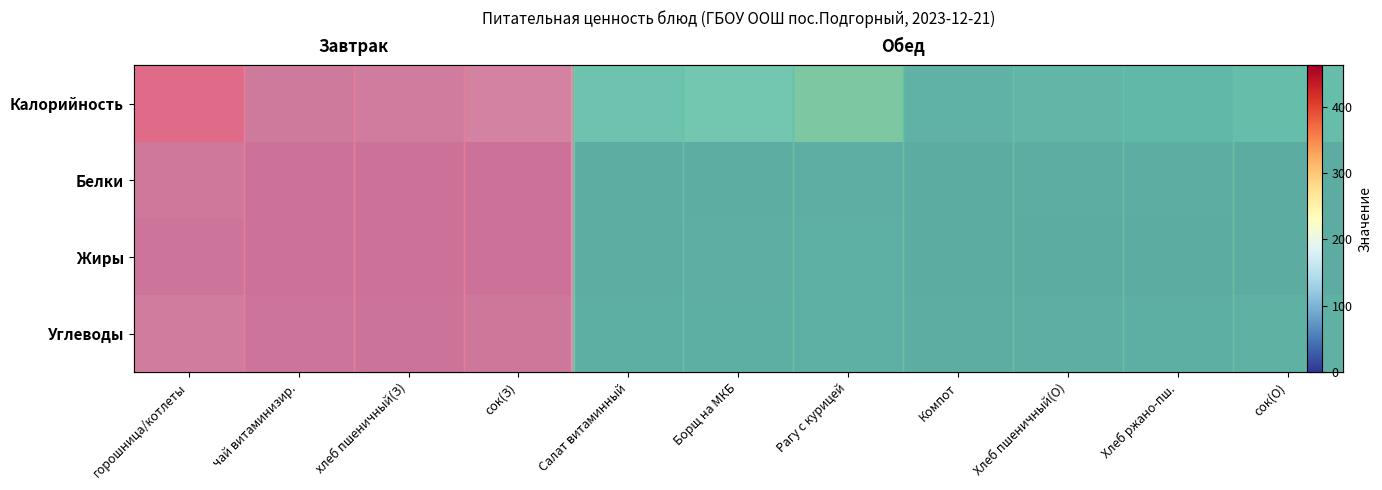

What is the difference between the maximum and second lowest values in the Углеводы series?

45